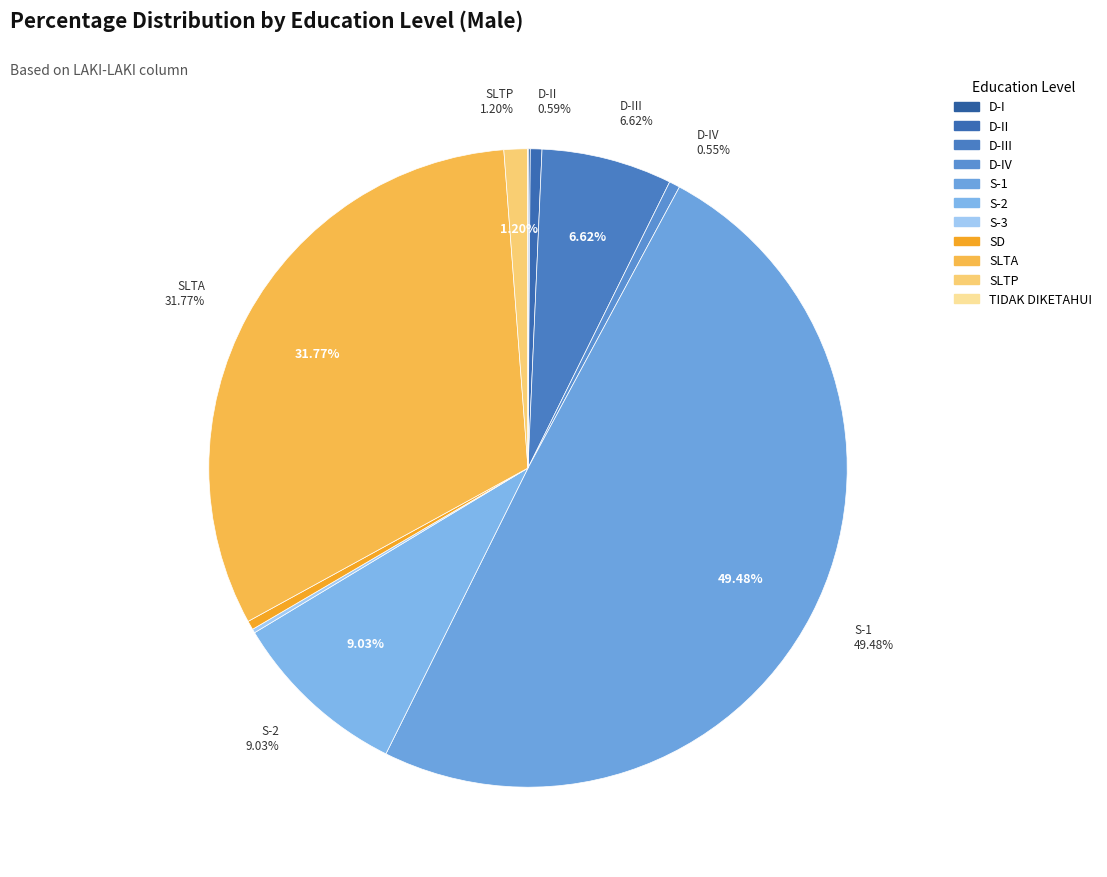

Does SD account for over 50% of the chart?

No